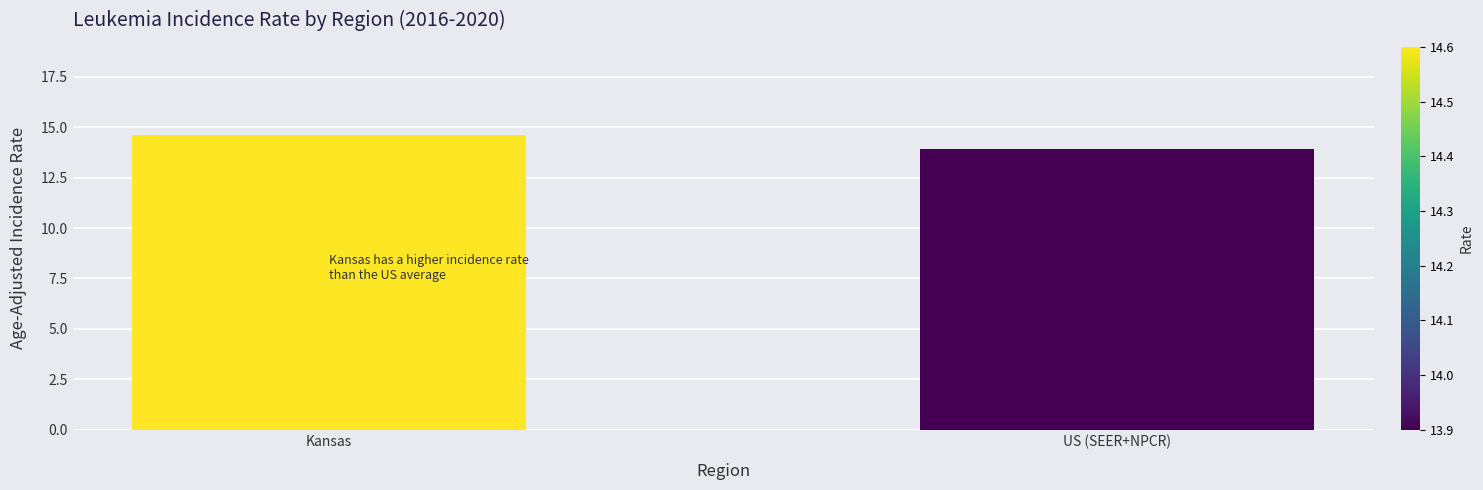

The value at Kansas is 14.6. True or false?

True